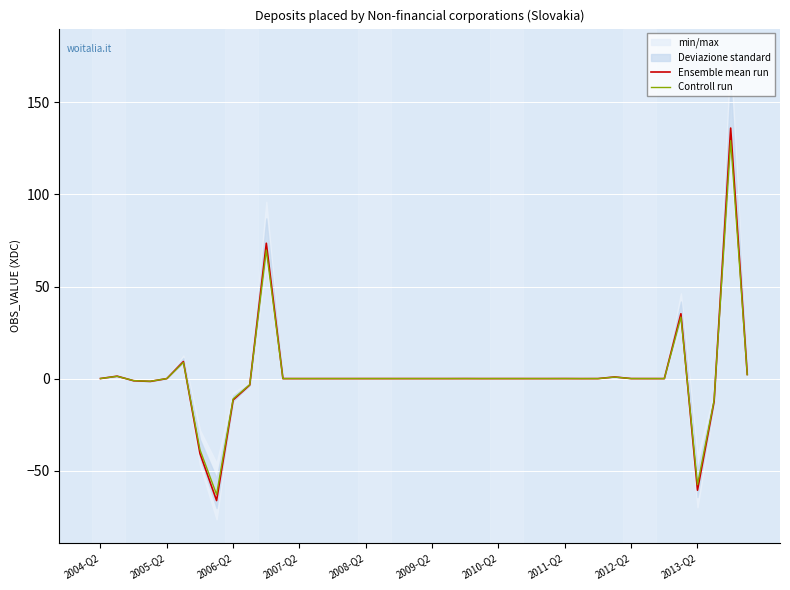

Count the number of categories in the chart.

40